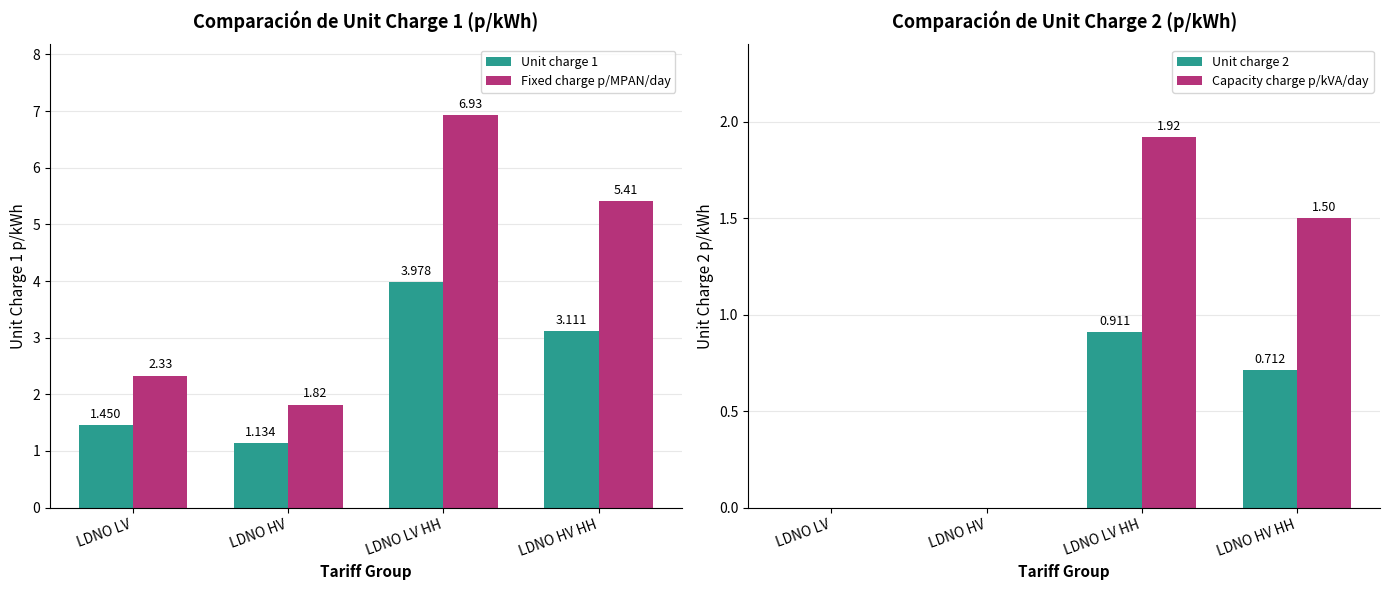

How many data points in Fixed charge p/MPAN/day are less than 5?

2